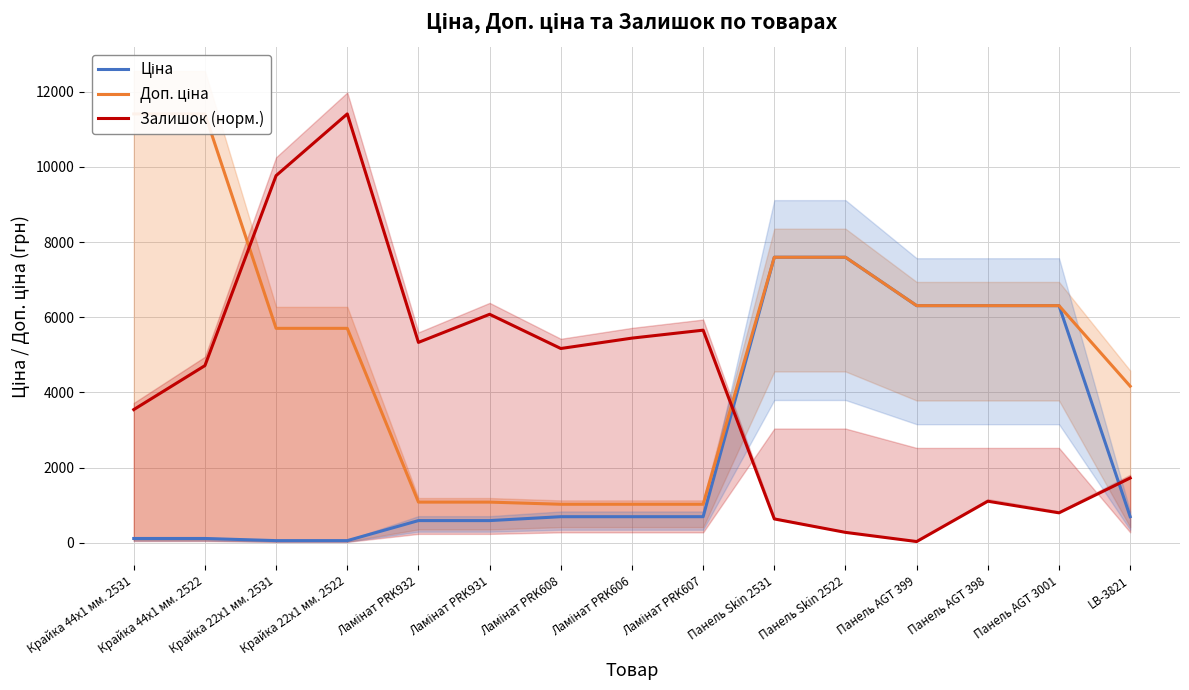

What is the minimum value shown in the chart?

32.5